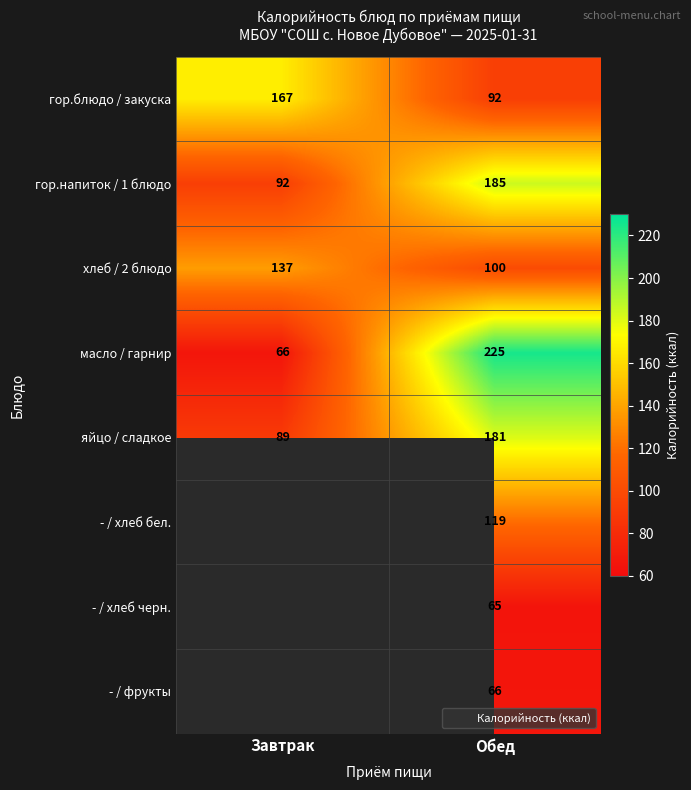

The масло / гарнир series shows 15.9 at Завтрак. True or false?

False